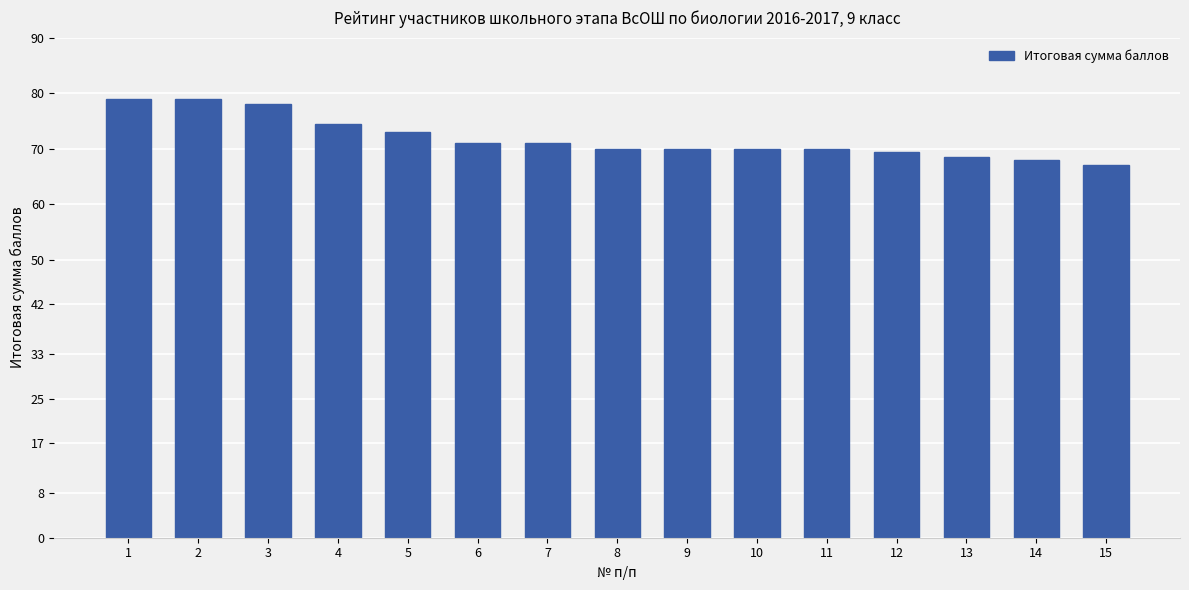

What is the approximate value at 4?

74.5